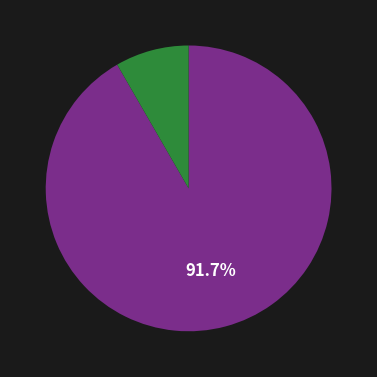

Is there a majority slice in this chart?

Yes